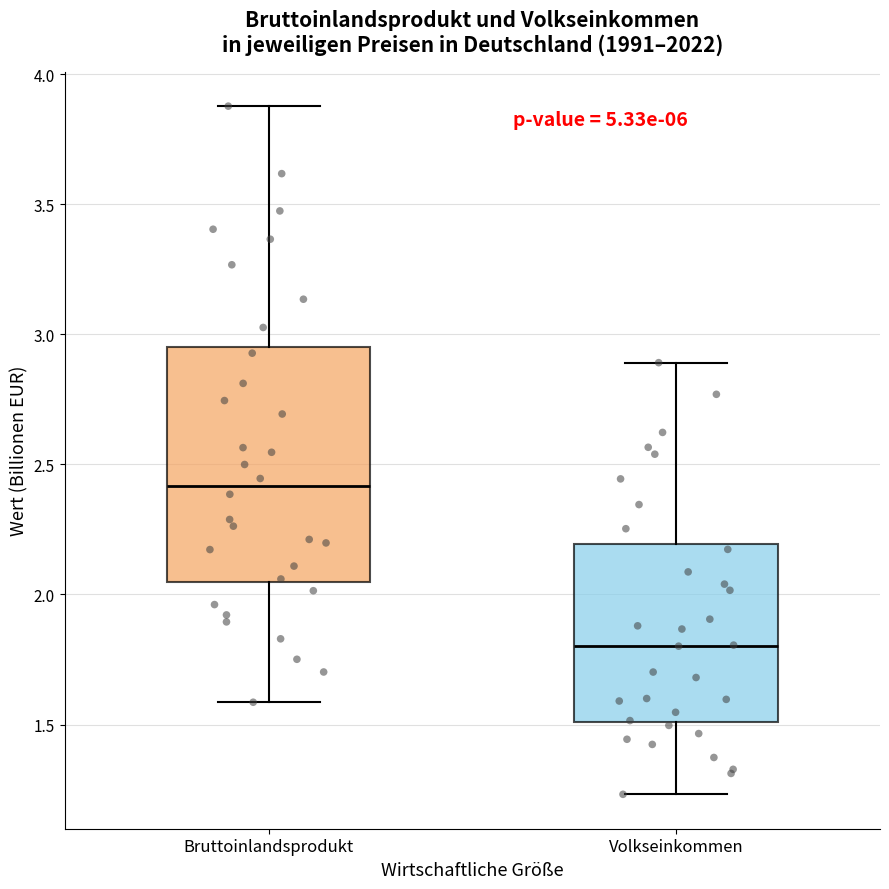

Reading left to right, read every box against the y-axis: the position of its median line, the range the box covers, and the ends of its whiskers. The values are not printed on the chart, so give them approximately, as read against the axis.

Bruttoinlandsprodukt: median 2.40, box 2.05 to 2.95, whiskers 1.60 to 3.90
Volkseinkommen: median 1.80, box 1.50 to 2.20, whiskers 1.25 to 2.90